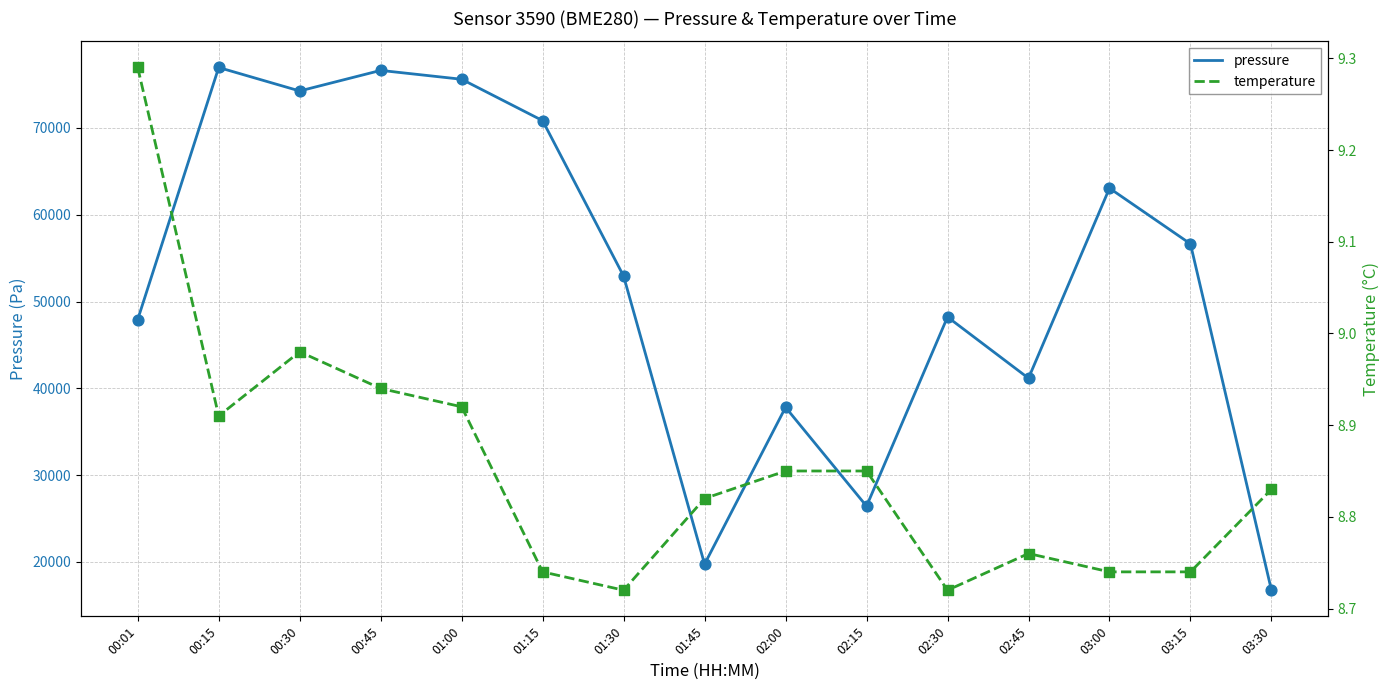

At how many categories does at least one series exceed 20535?

13